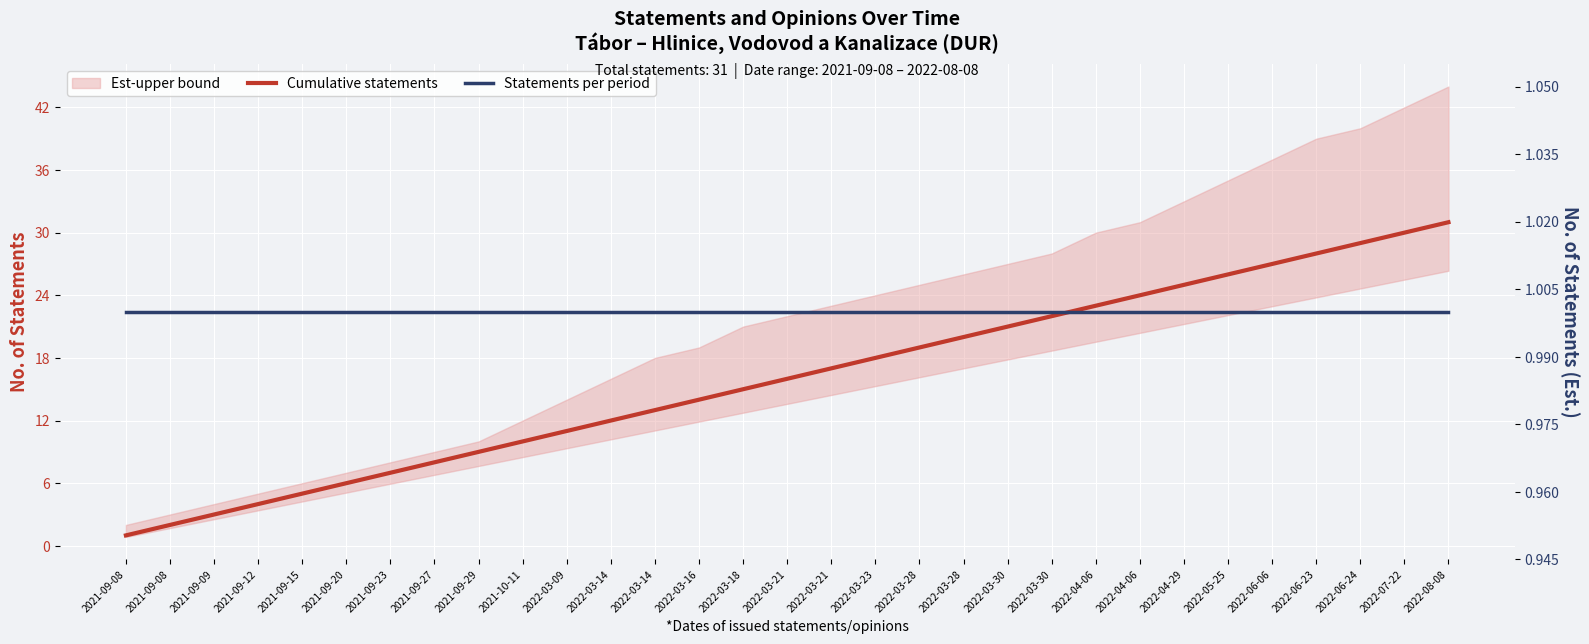

Which label corresponds to the largest value in the chart?

2022-08-08